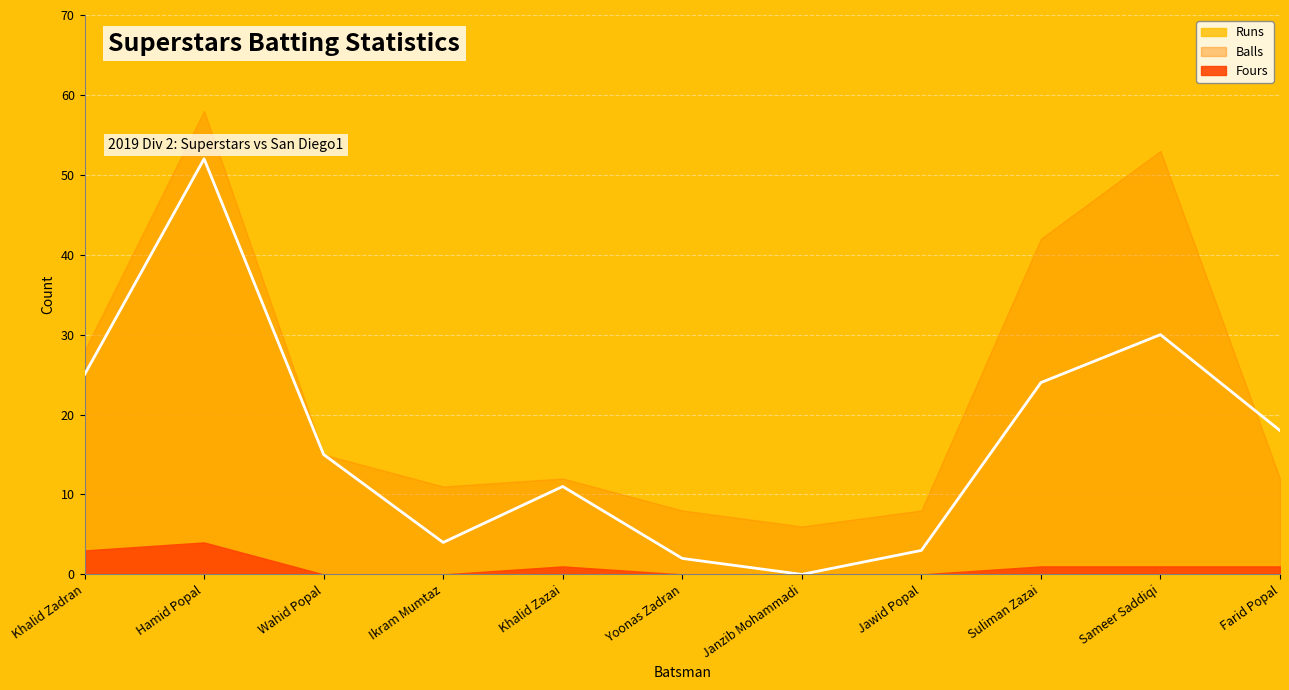

The value of Fours at Janzib Mohammadi is 0. True or false?

True